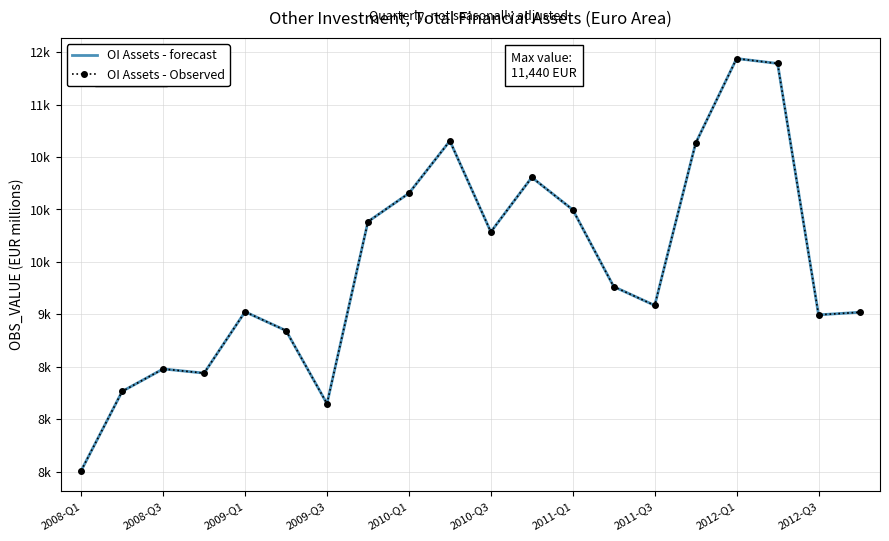

True or false: OI Assets - Observed has more than 0 points higher than both neighbors.

True